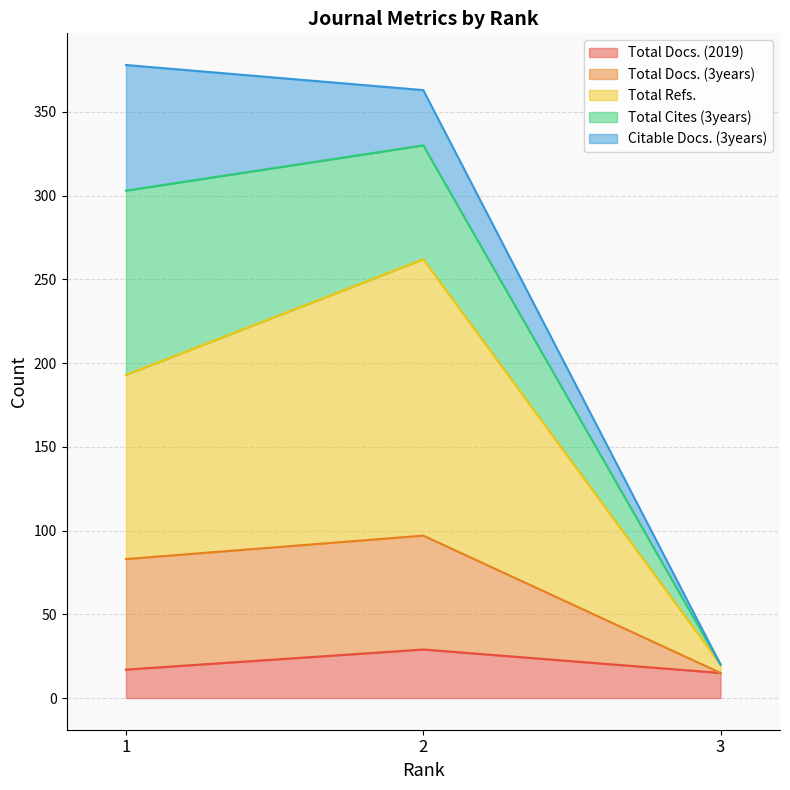

Which category has the lowest value in the Total Docs. (3years) series?

3